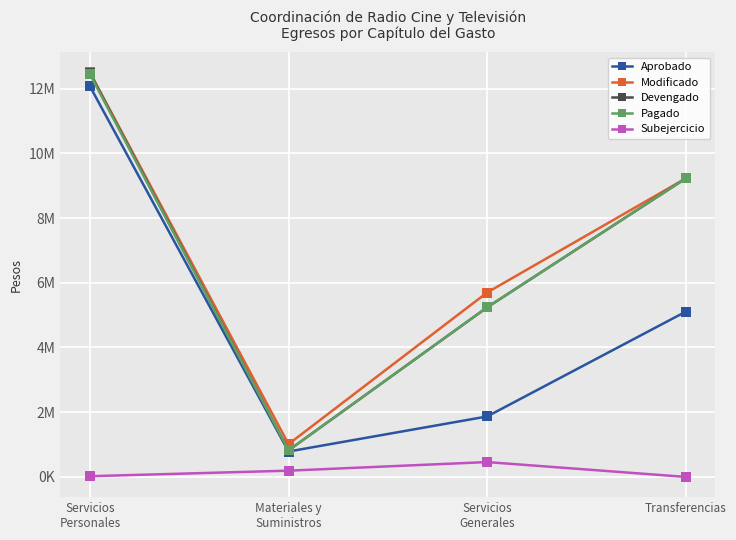

What is the label of the 2nd point from the left?

Materiales y
Suministros